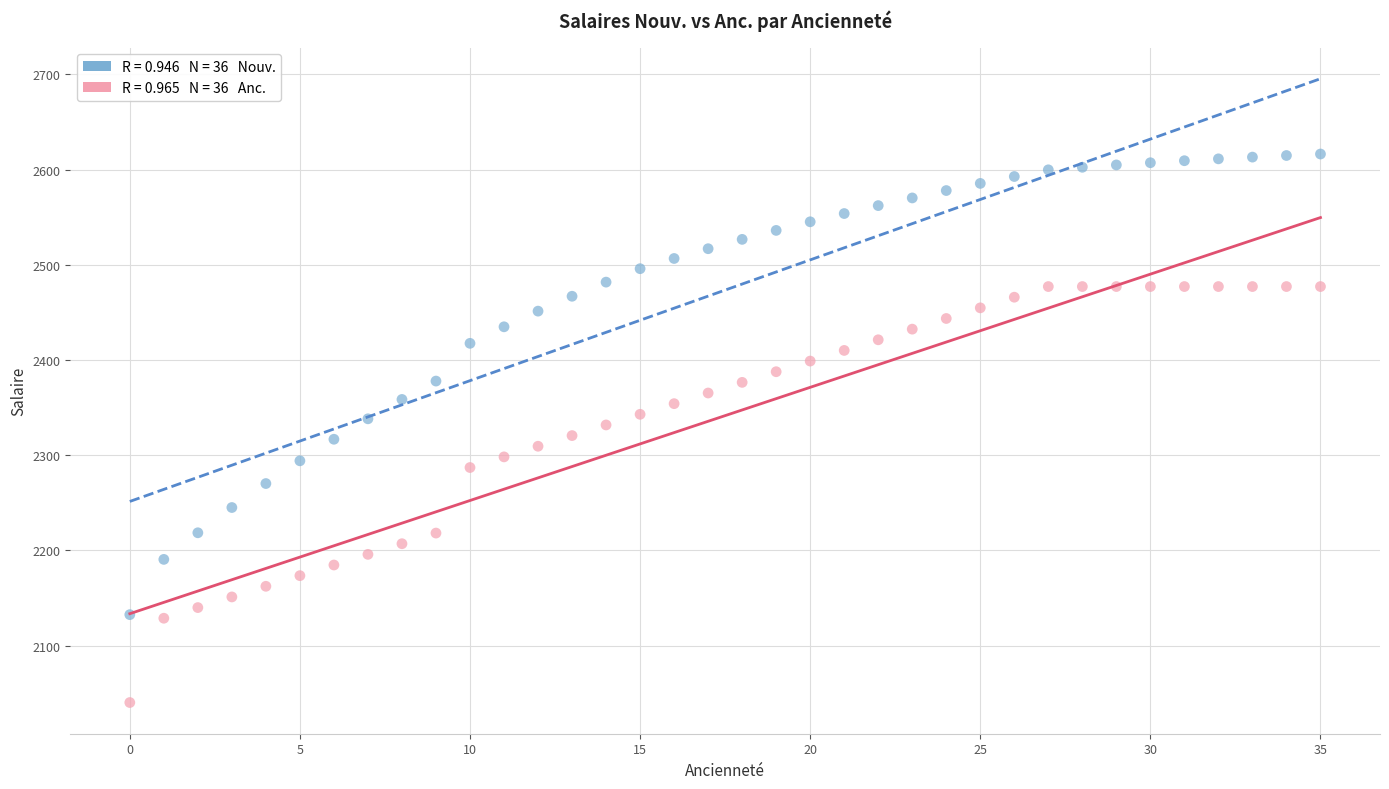

Across all data points, what is the range of Y values (max minus min)?

576.2